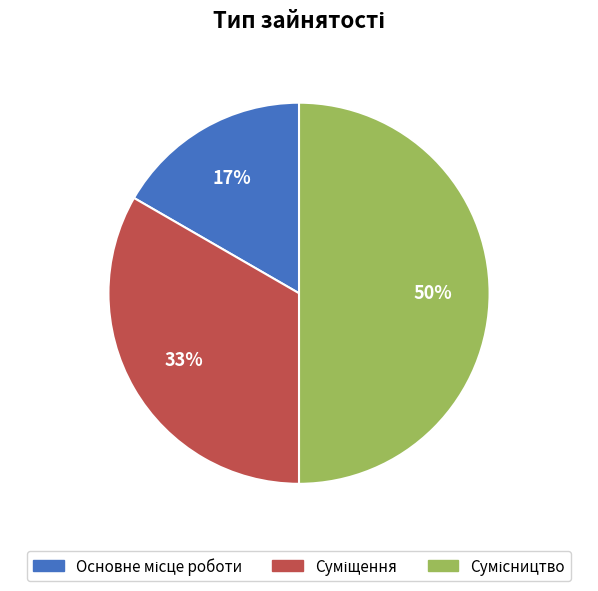

To the nearest percent, what is the average slice percentage?

33%